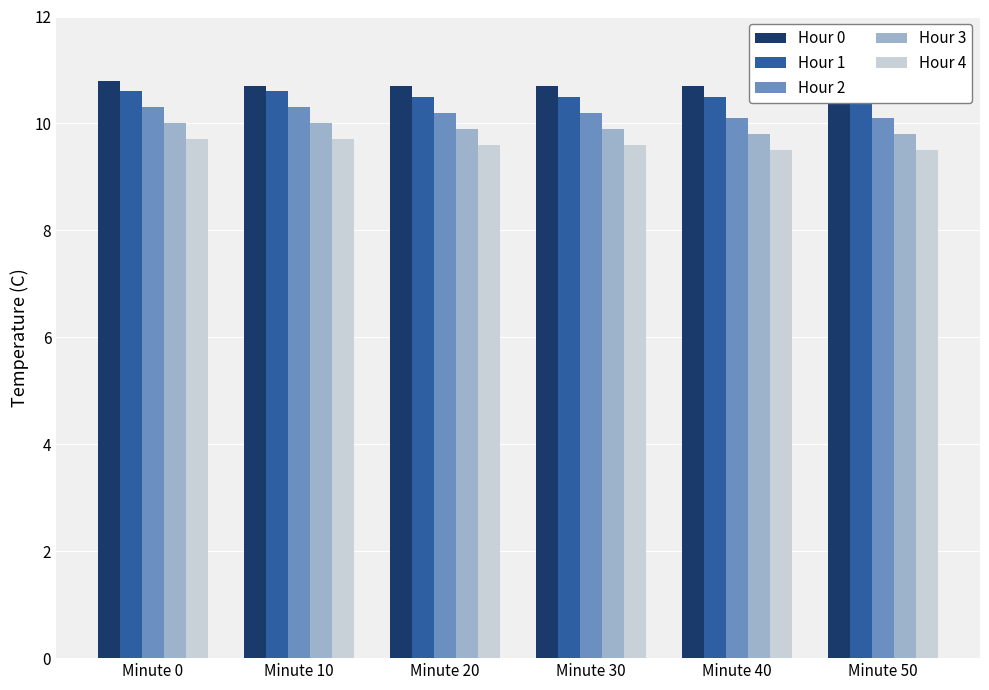

The Hour 3 series shows 16.4 at Minute 20. True or false?

False